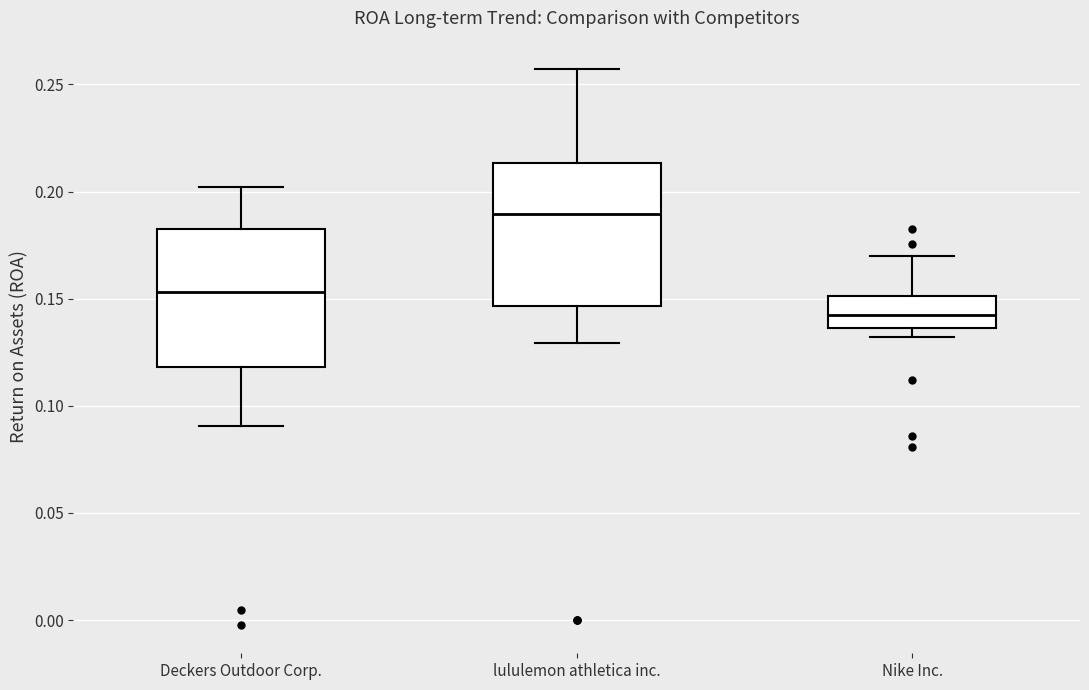

Which box has the lowest median line?

Nike Inc.